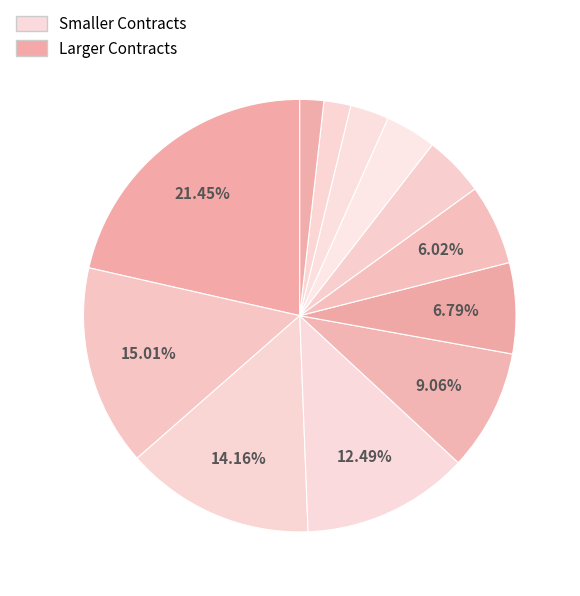

Rank the categories by value from lowest to highest.

AA-006HIU002-E9-2019, CSS-E-004/209/2013, CSS-E/004/209/2016, CSS-E-003/209/2015, CSS-E-001/209/N3/2014, CSS-P-008/207/2014, HRR-C-055-09, CSS-E-008/206/2014, CSS-E/004/206/2016, CSS-E-007/206/2014, CSS-E-006/206/2015, AA-006HIU002-E1-2018